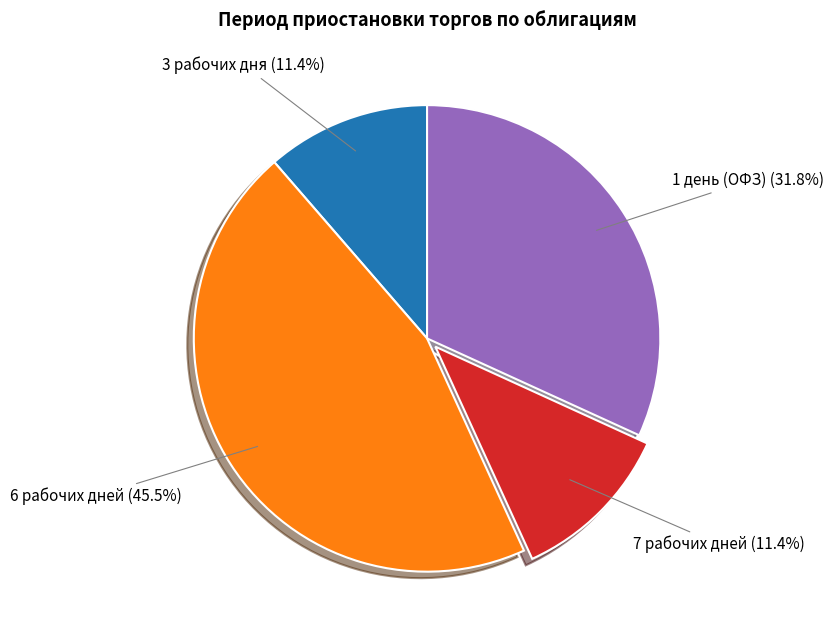

To the nearest percent, what is the average slice percentage?

25%